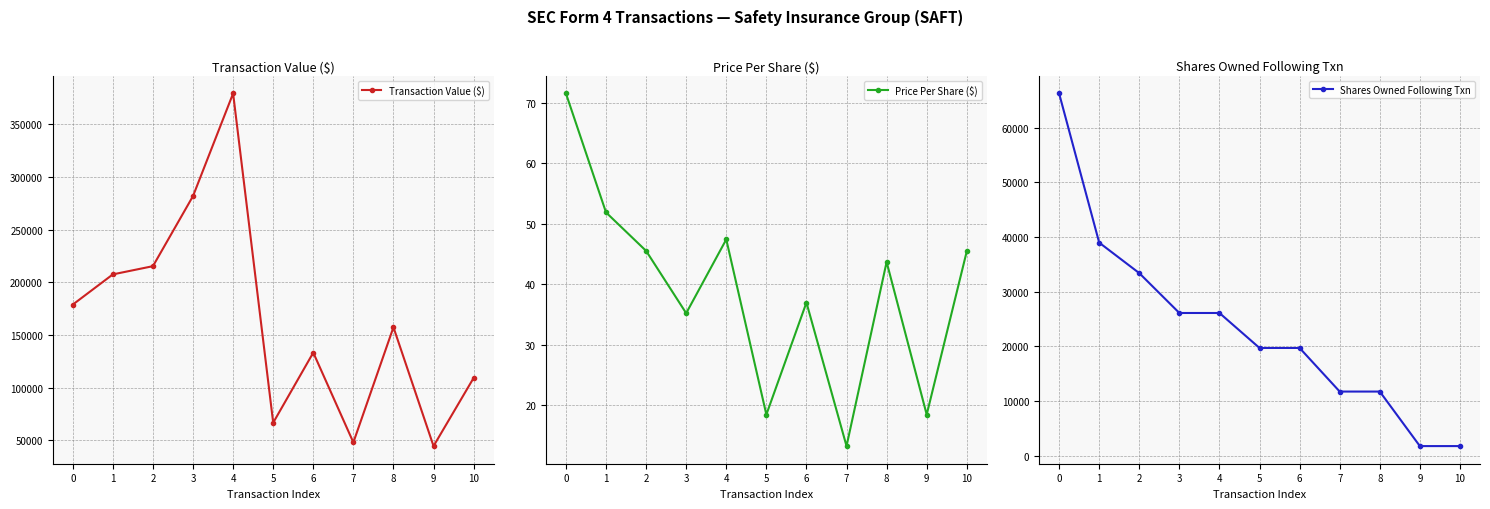

What is the value of the Transaction Value ($) point at the 2nd from the left?

207458